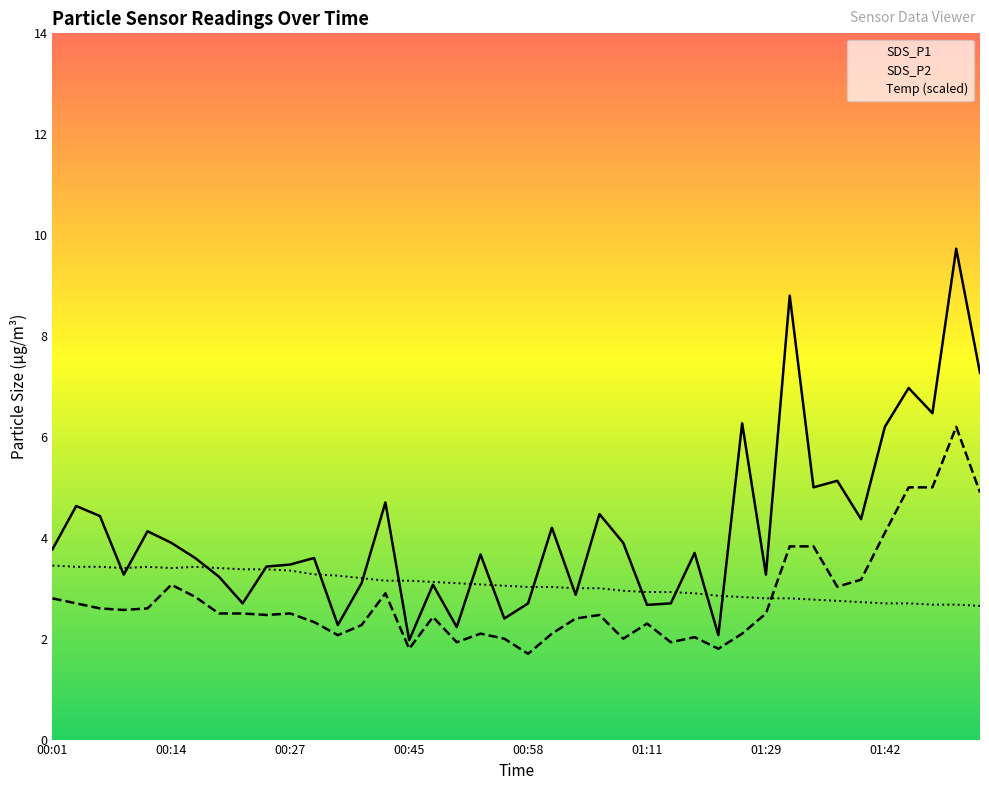

True or false: SDS_P1 has a value of 2.1 at 01:24.

True